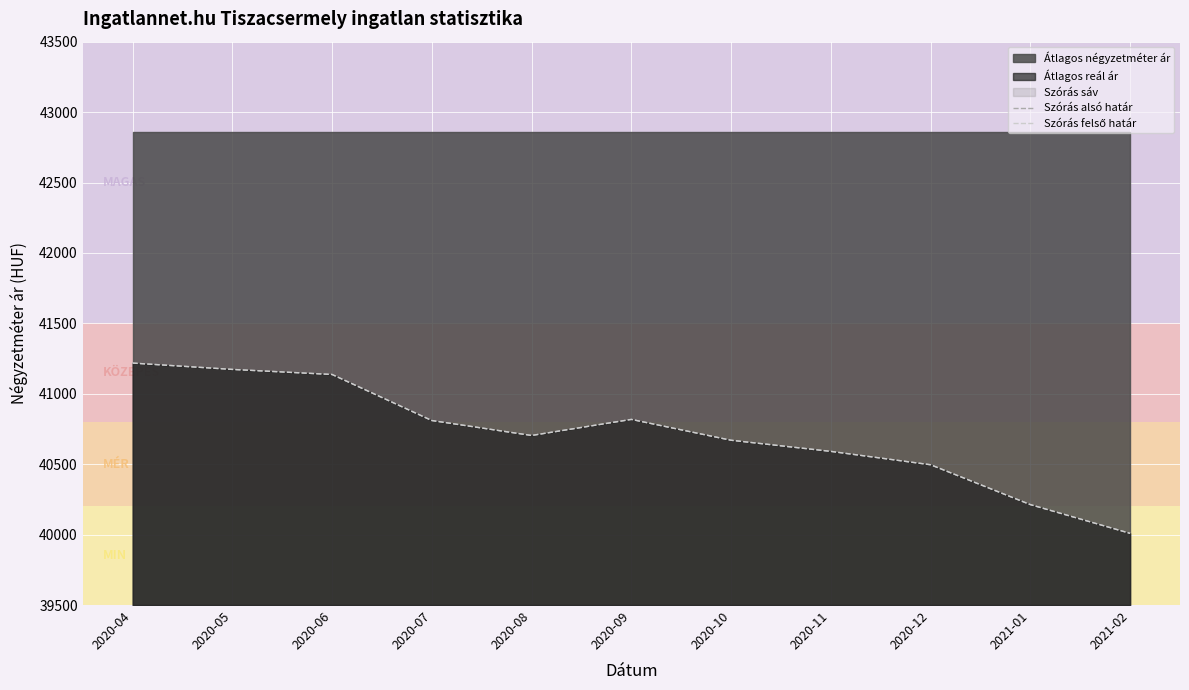

Where is the first local maximum for Szórás alsó határ?

2020-09